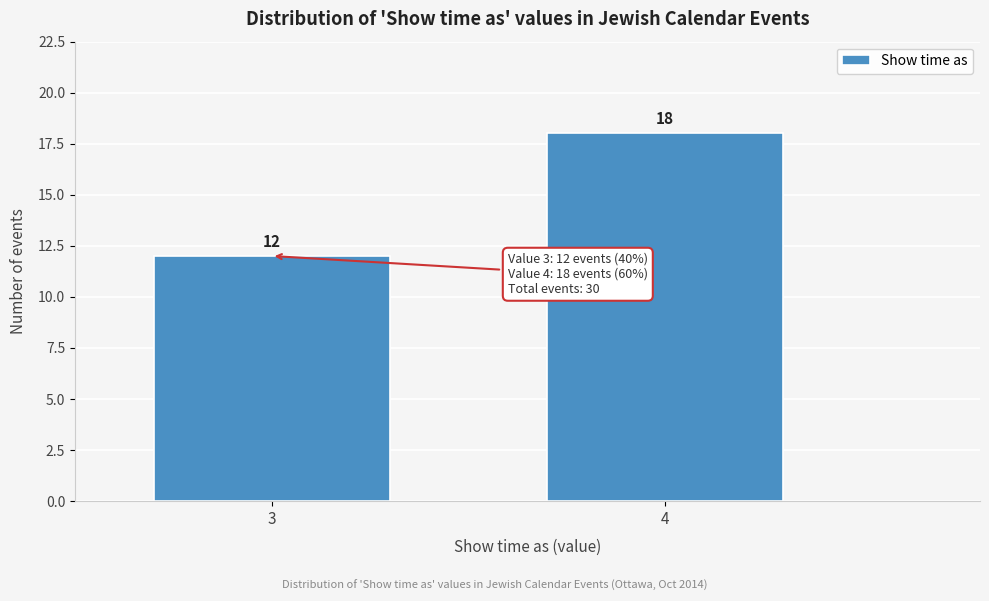

Reading right to left, extract all data points from this chart.

18	12